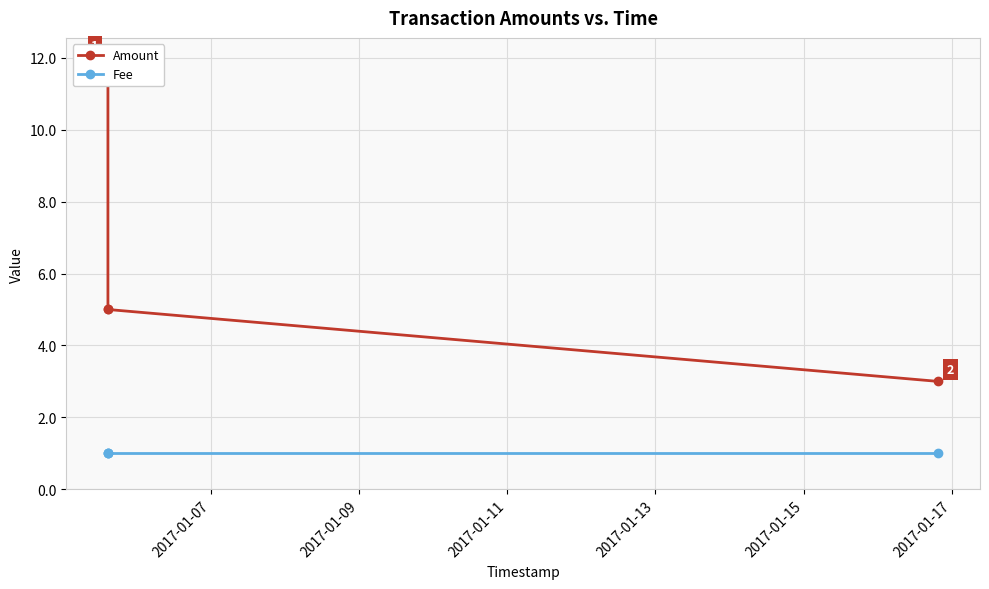

Which series has the widest spread of values?

Amount